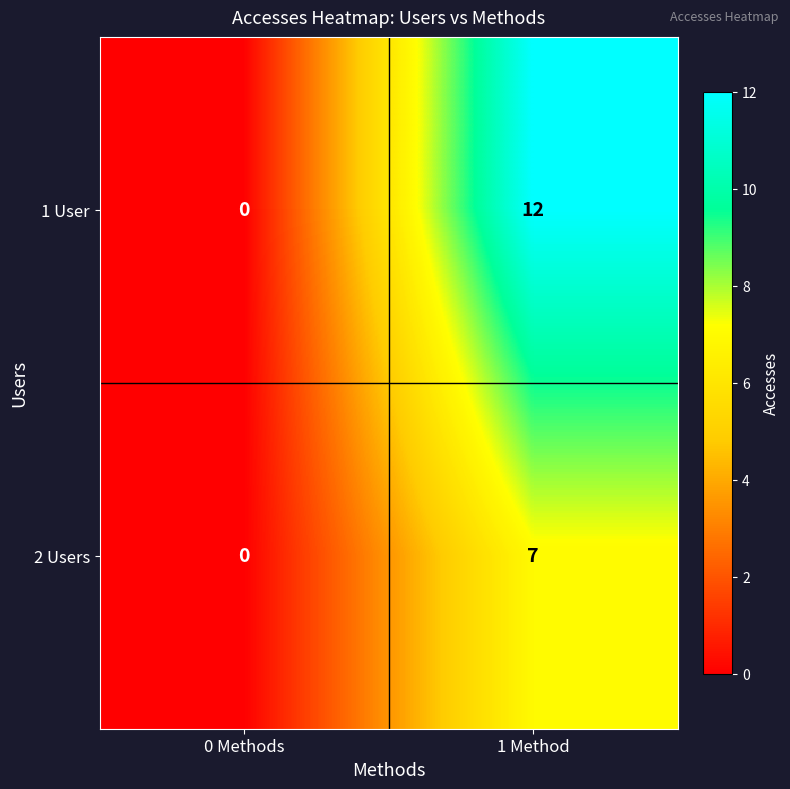

How many series are shown in this chart?

2